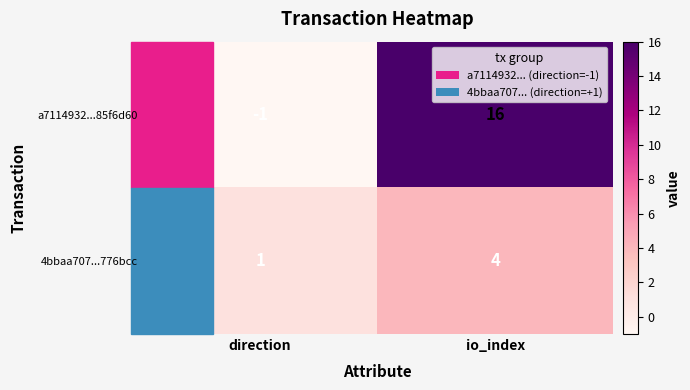

What is the sum of the 4bbaa707...776bcc values at direction and io_index?

5